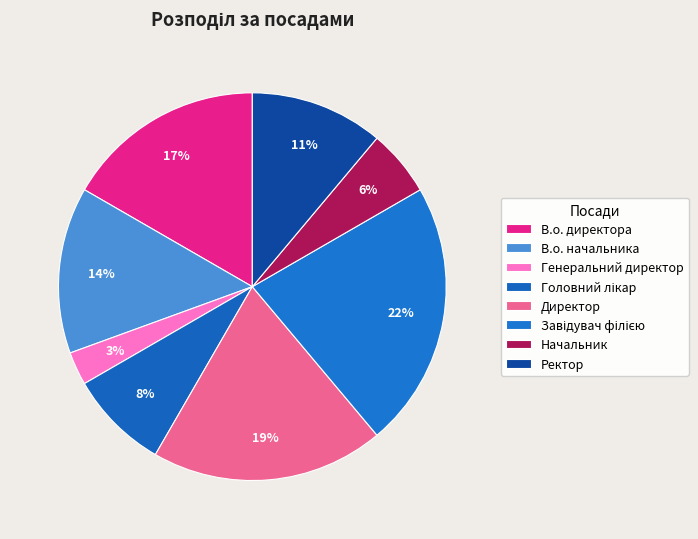

How many segments does this pie chart have?

8